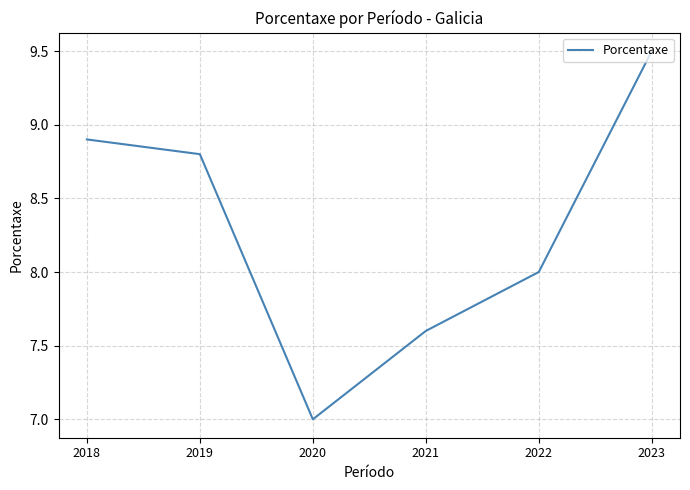

What is the change in value from 2023 to 2022?

-1.5